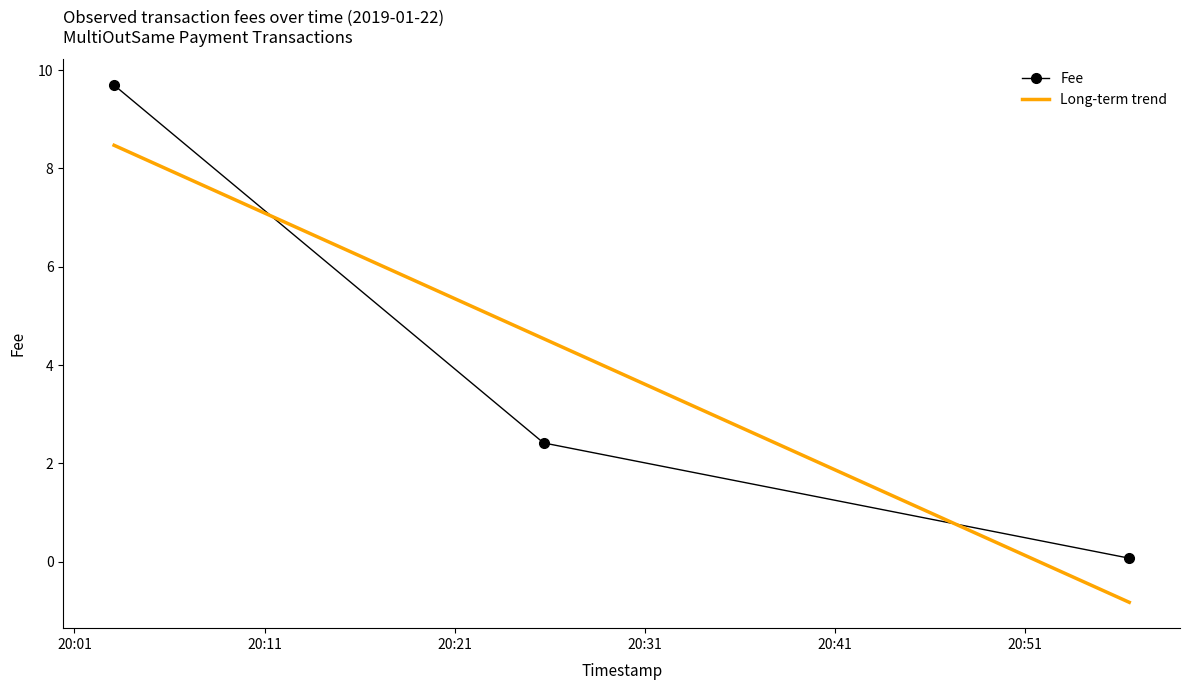

What is the sum of the values at 0 and 2?

9.8